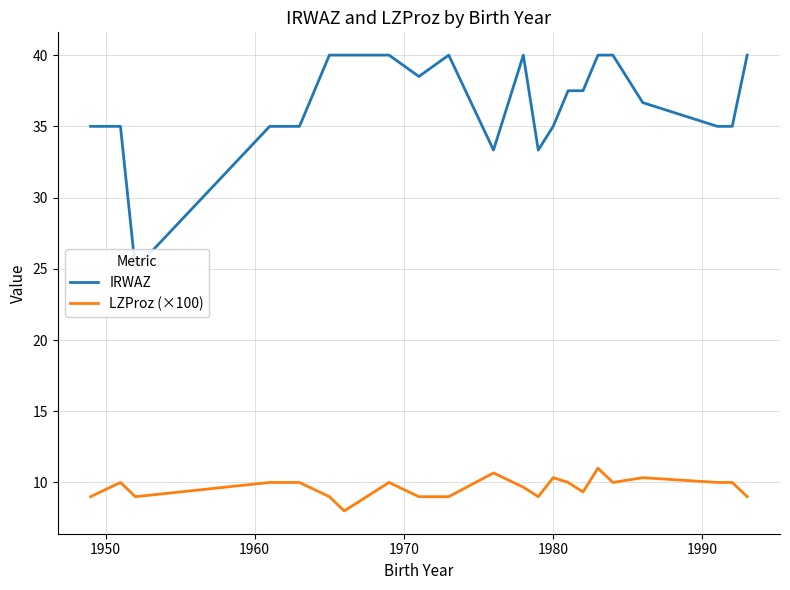

How many IRWAZ values are between 35 and 40?

19